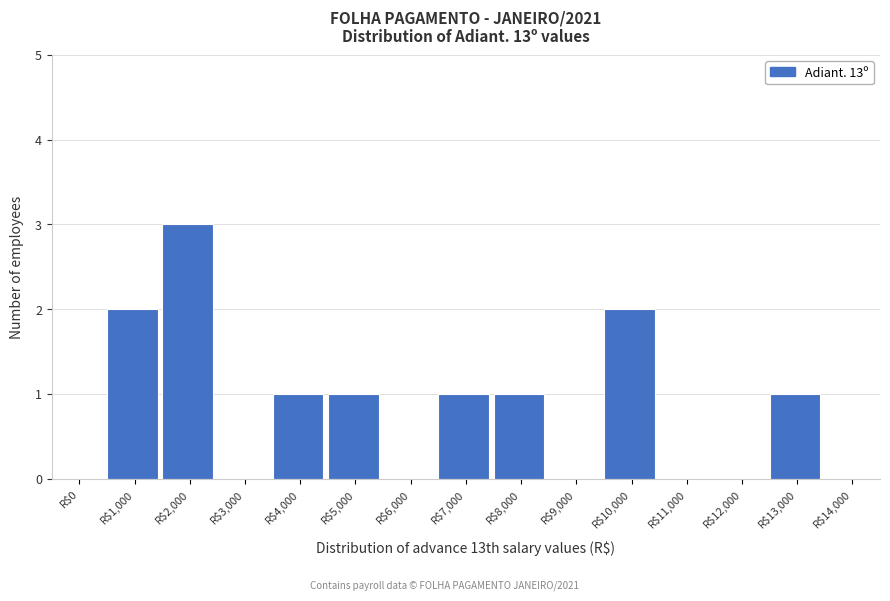

What is the sum of all values?

12